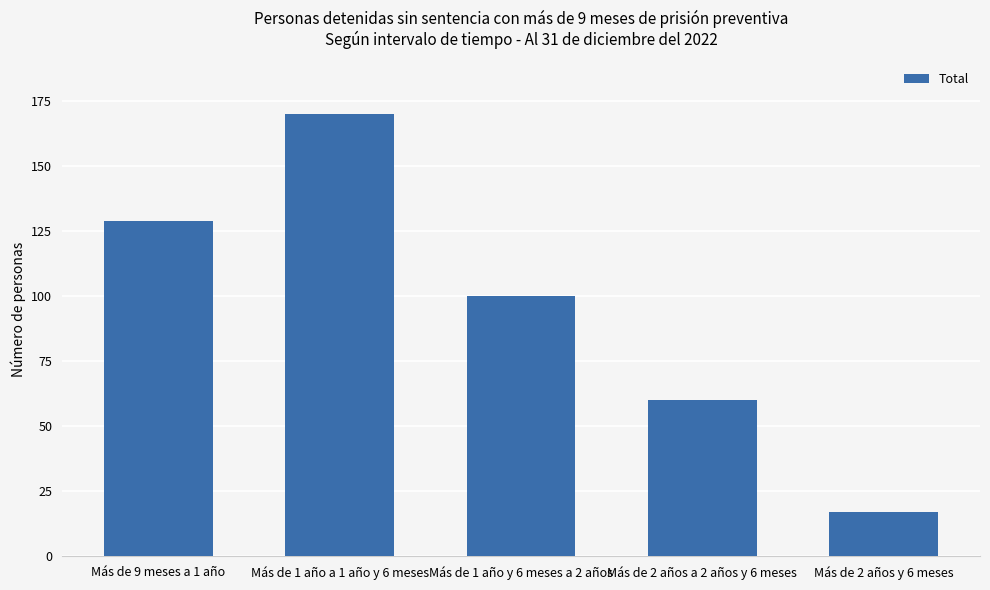

At which label is the value closest to 93?

Más de 1 año y 6 meses a 2 años